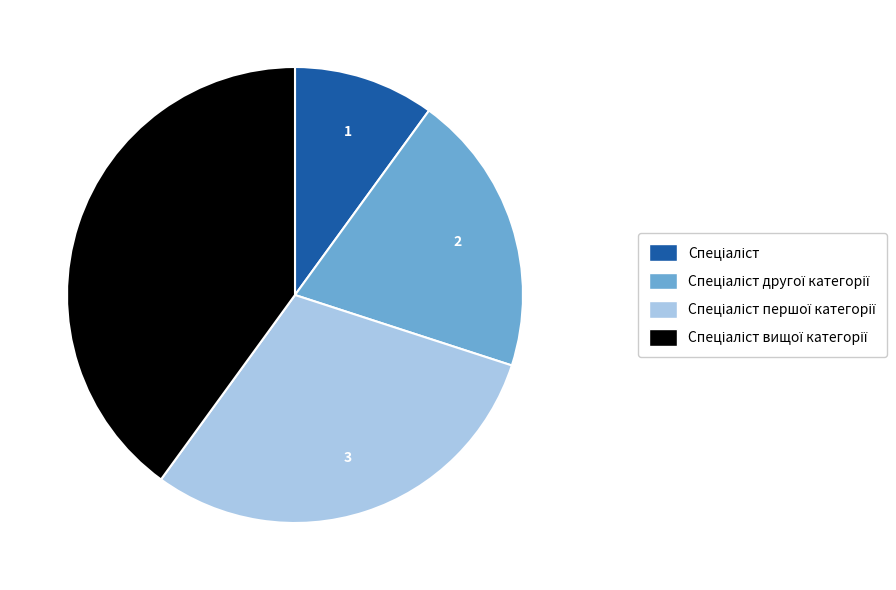

How many slices are in this pie chart?

4